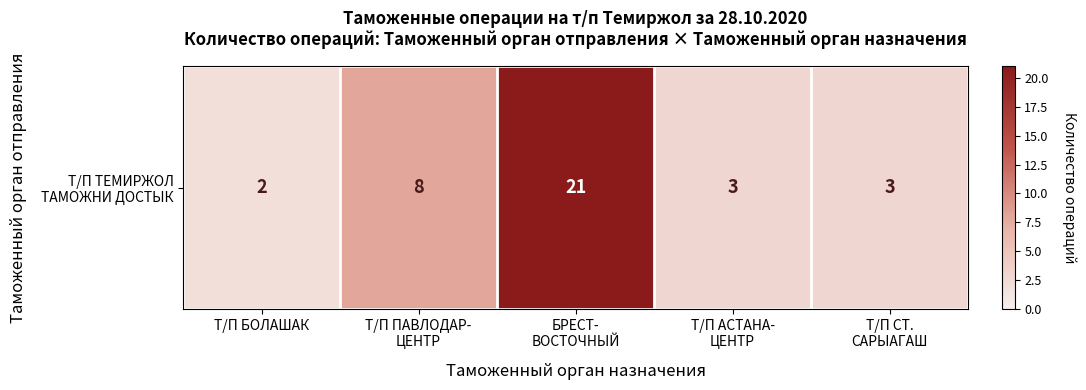

What is the maximum value shown in the chart?

21